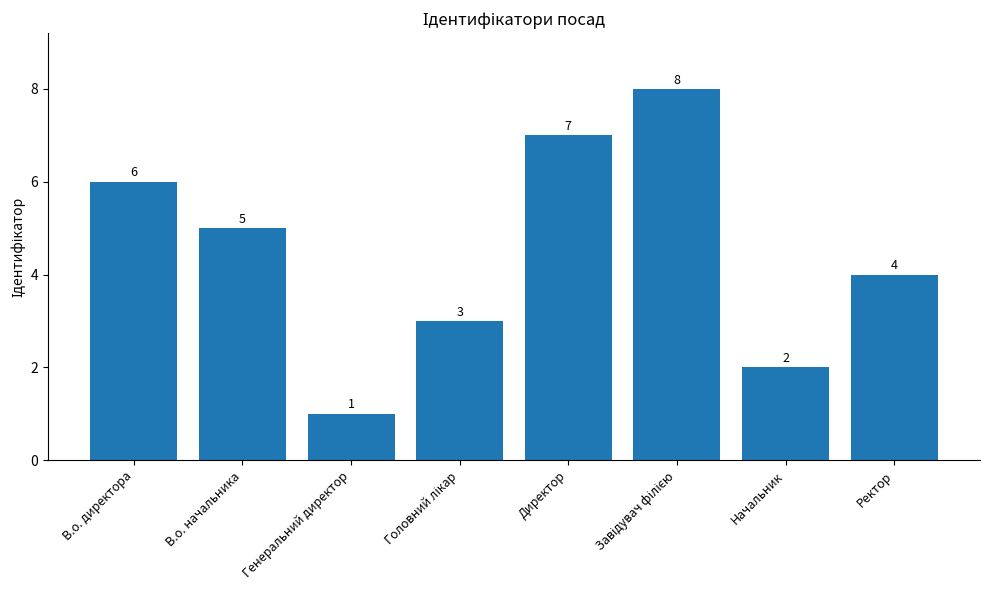

What position from the left is В.о. директора?

1